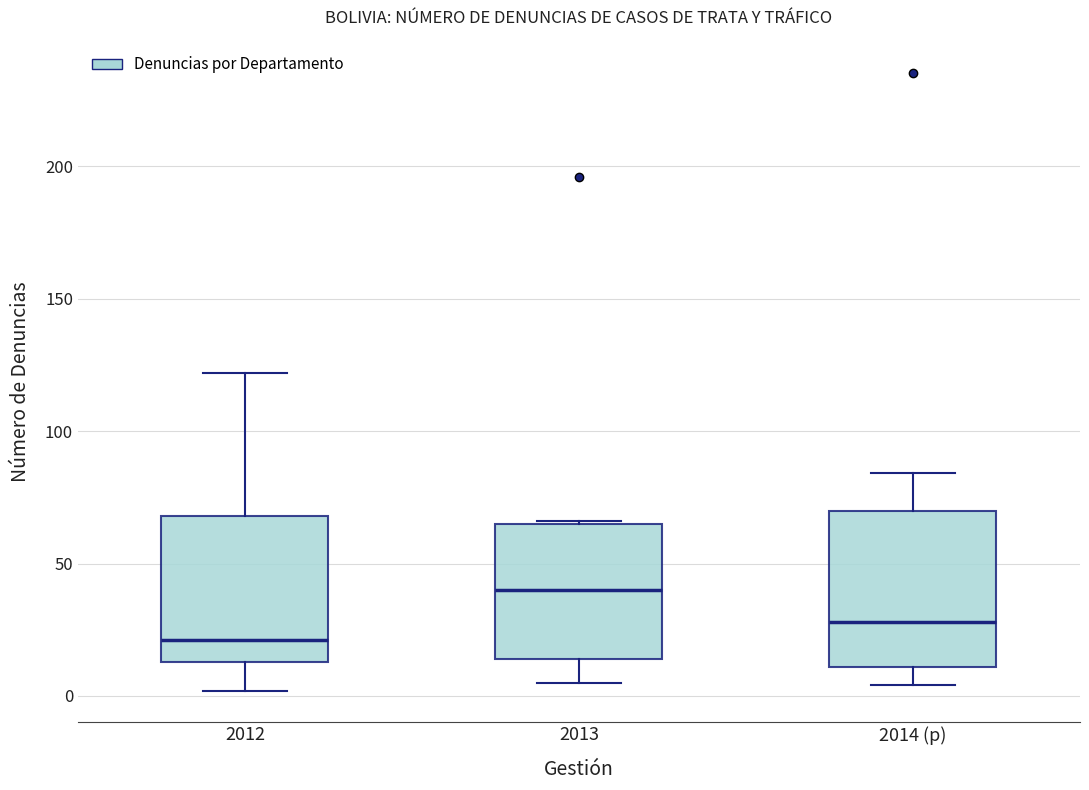

Where is the lower edge of the box for 2013 on the y-axis? The values are not printed on the chart, so give them approximately, as read against the axis.

15